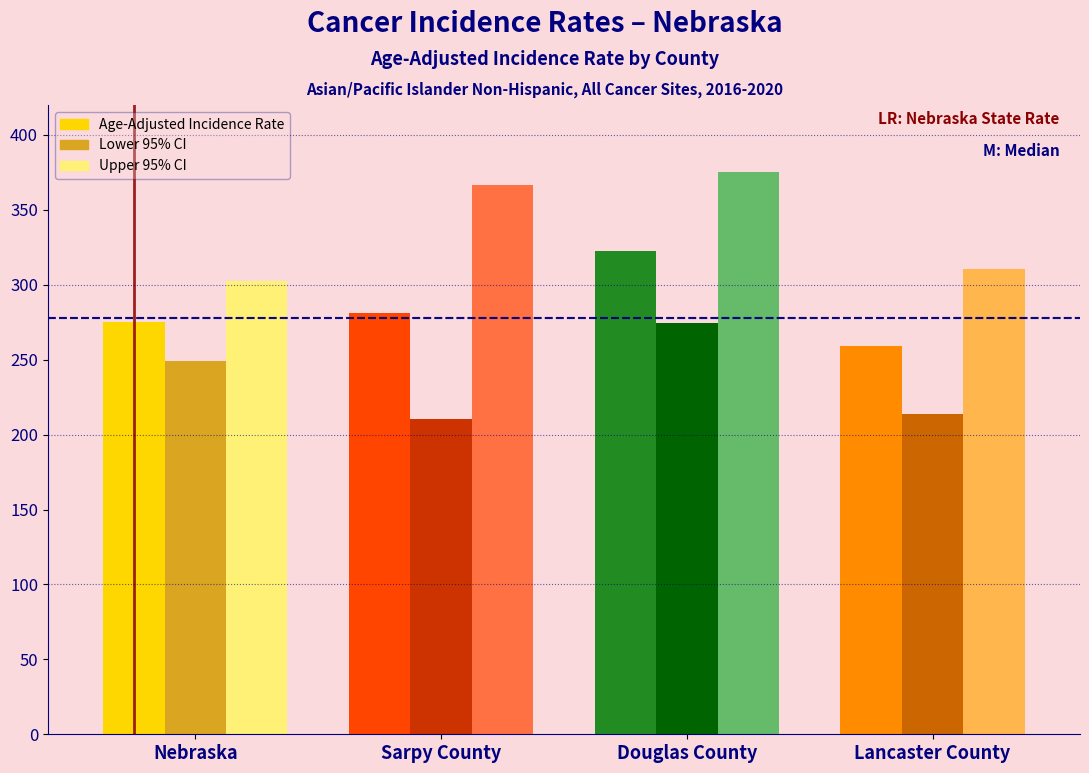

Reading left to right, what are all the values shown in this chart?

Age-Adjusted Incidence Rate: 275.1	281.1	322.5	259.2
Lower 95% CI: 249.1	210.5	274.8	214.0
Upper 95% CI: 302.8	366.7	375.3	310.5